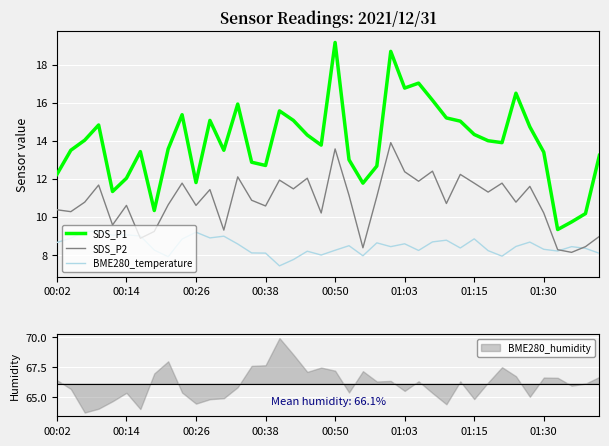

At which label does SDS_P2 first exceed 10?

00:02